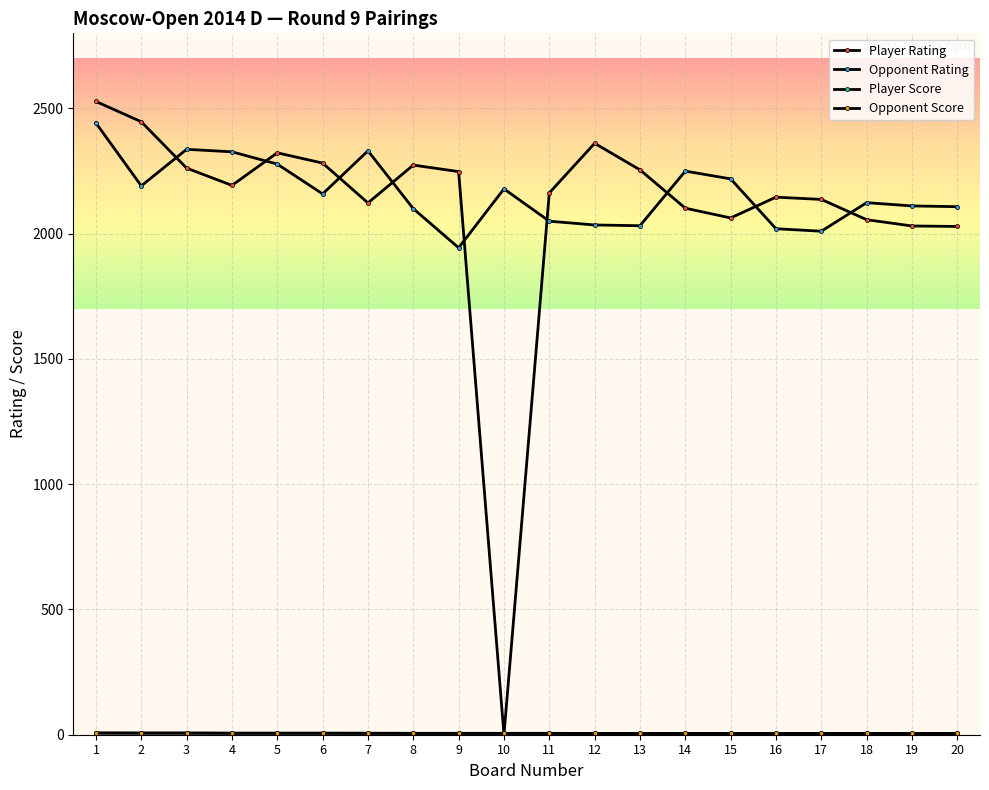

Which series has the largest total across all categories?

Opponent Rating